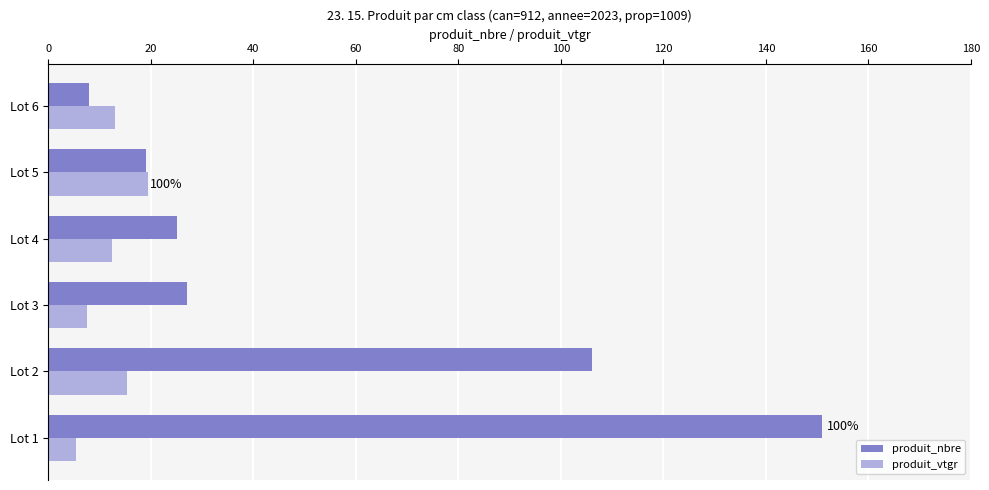

Which series has the largest range (max minus min)?

produit_nbre